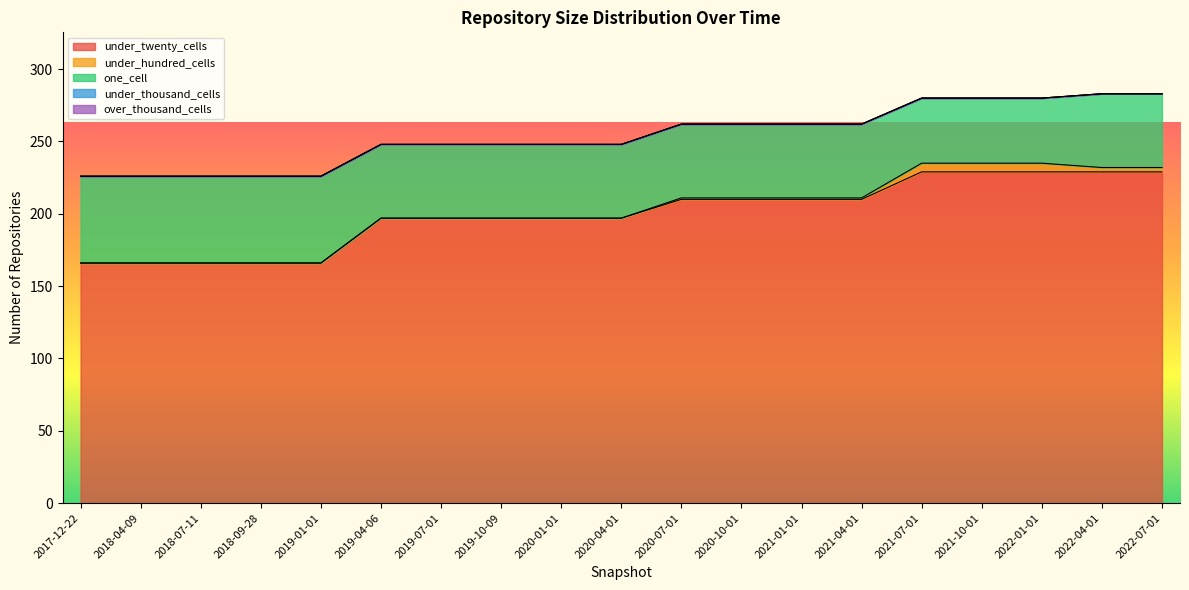

How many data points does each series have?

19